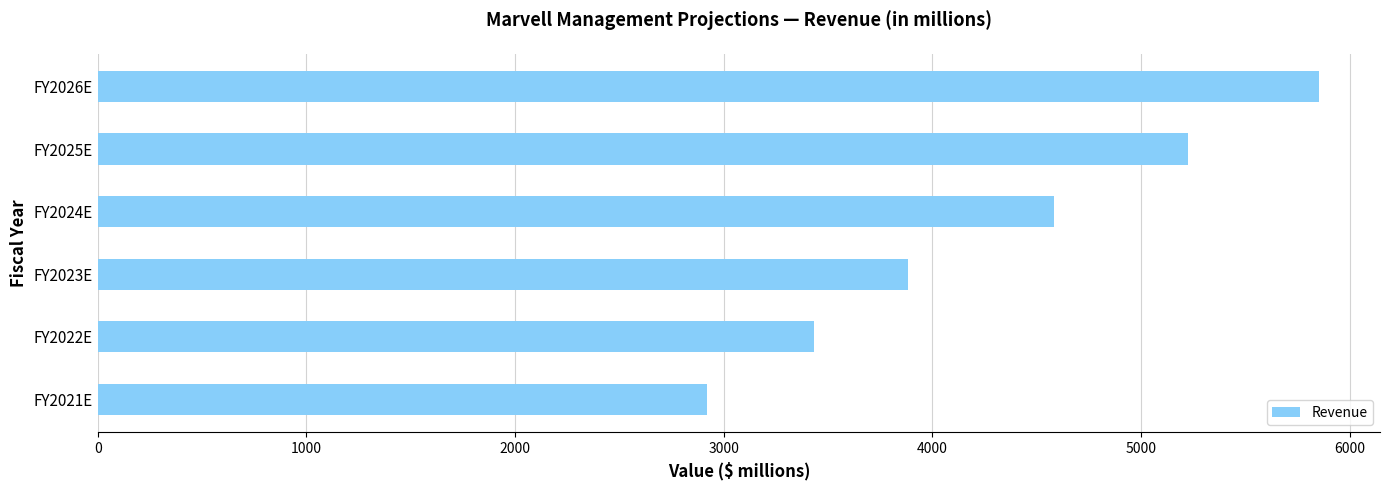

The chart shows a value of 1549 at FY2024E. True or false?

False